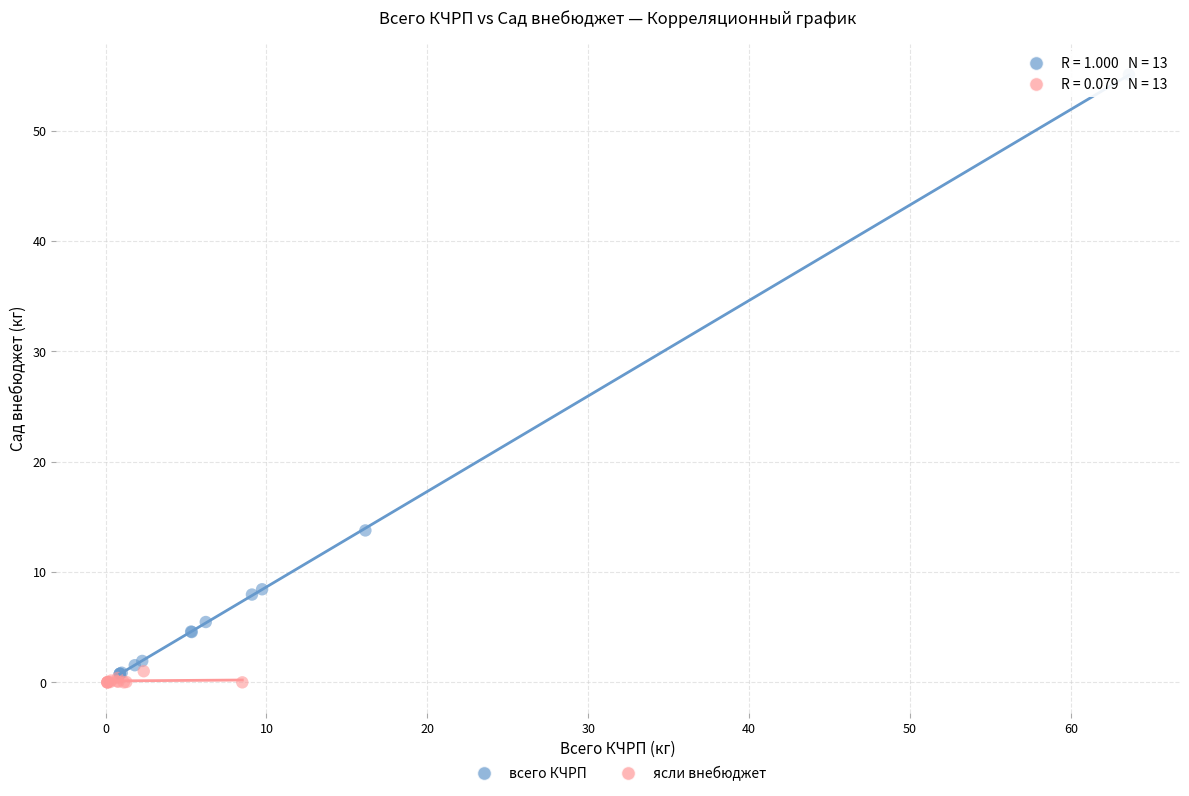

Which series reaches the maximum Y coordinate?

всего КЧРП